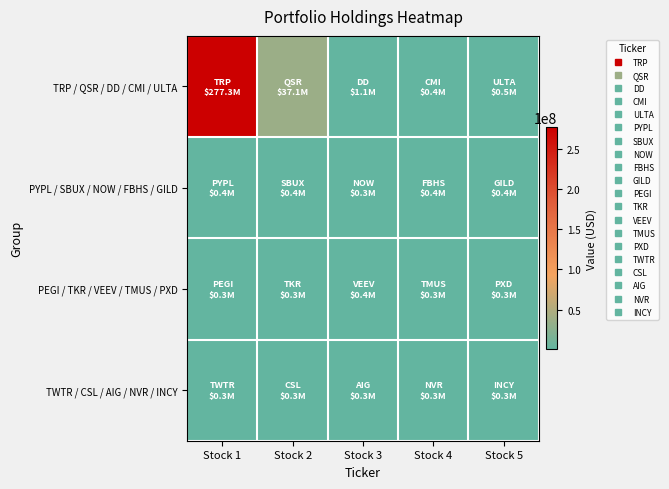

Between Stock 4 and Stock 1, which is larger?

Stock 1